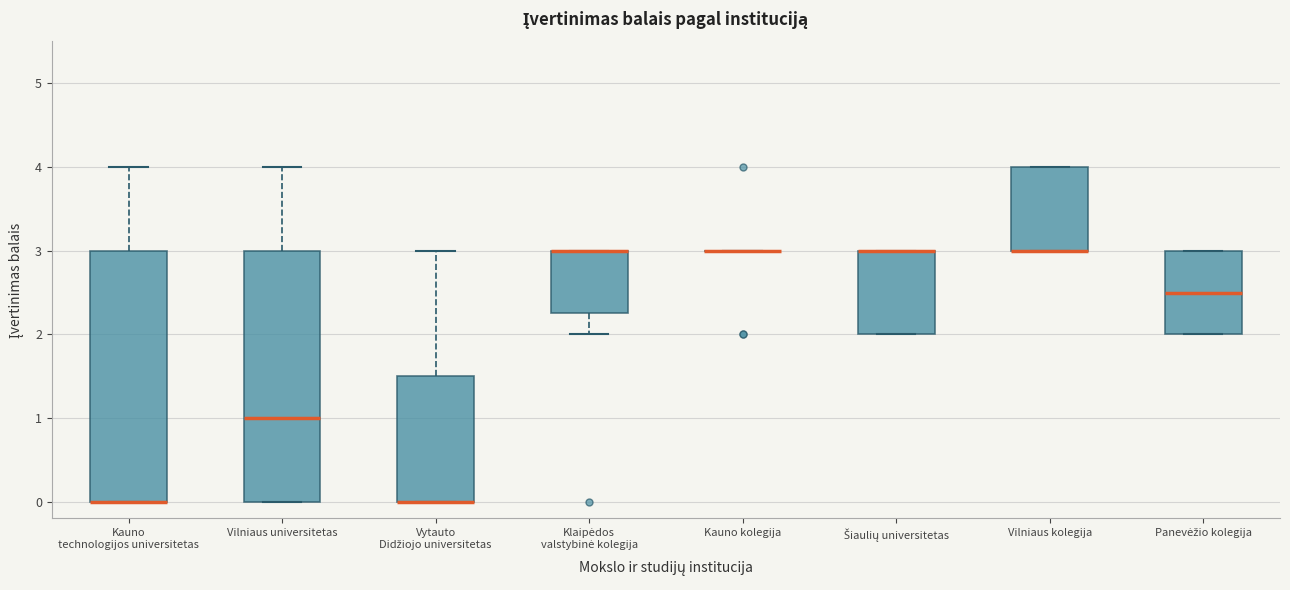

Reading left to right, read every box against the y-axis: the position of its median line, the range the box covers, and the ends of its whiskers. The values are not printed on the chart, so give them approximately, as read against the axis.

Kauno technologijos universitetas: median 0.0 (drawn on the box's lower edge), box 0.0 to 3.0, whiskers 0.0 to 4.0
Vilniaus universitetas: median 1.0, box 0.0 to 3.0, whiskers 0.0 to 4.0
Vytauto Didžiojo universitetas: median 0.0 (drawn on the box's lower edge), box 0.0 to 1.5, whiskers 0.0 to 3.0
Klaipėdos valstybinė kolegija: median 3.0 (drawn on the box's upper edge), box 2.3 to 3.0, whiskers 2.0 to 3.0
Kauno kolegija: box collapsed to a line at 3.0, whiskers 3.0 to 3.0
Šiaulių universitetas: median 3.0 (drawn on the box's upper edge), box 2.0 to 3.0, whiskers 2.0 to 3.0
Vilniaus kolegija: median 3.0 (drawn on the box's lower edge), box 3.0 to 4.0, whiskers 3.0 to 4.0
Panevėžio kolegija: median 2.5, box 2.0 to 3.0, whiskers 2.0 to 3.0